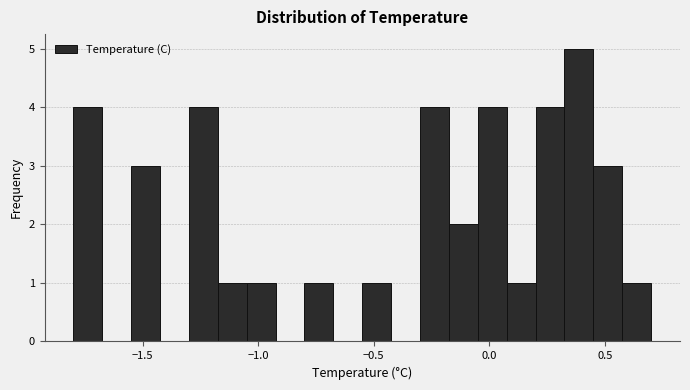

Around what value on the x-axis is the tallest bar? Give the approximate position of its centre, as read against the axis.

0.40